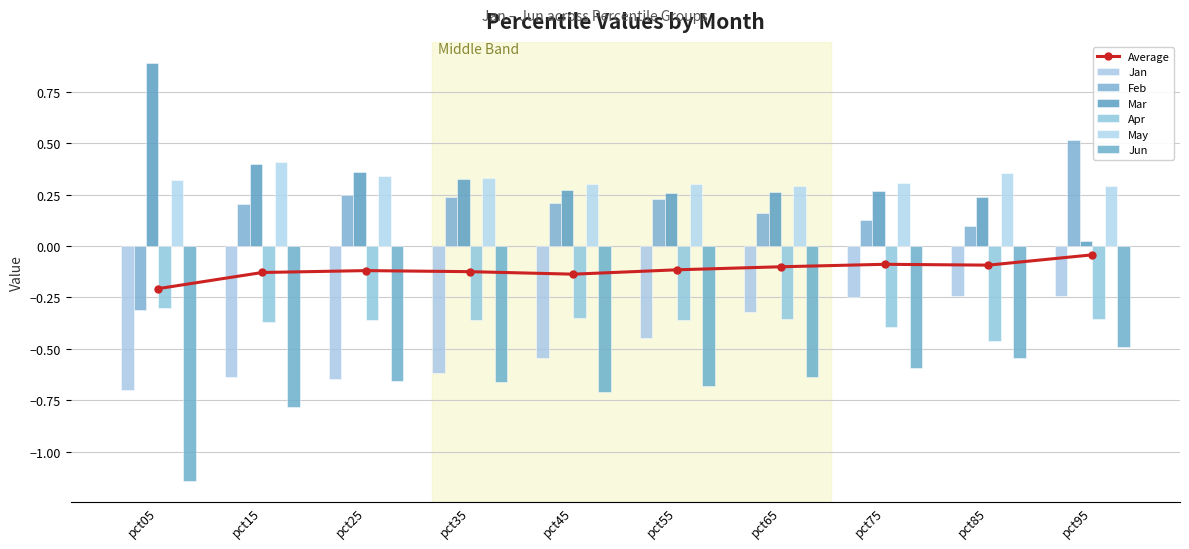

At how many categories does at least one series exceed 0?

10